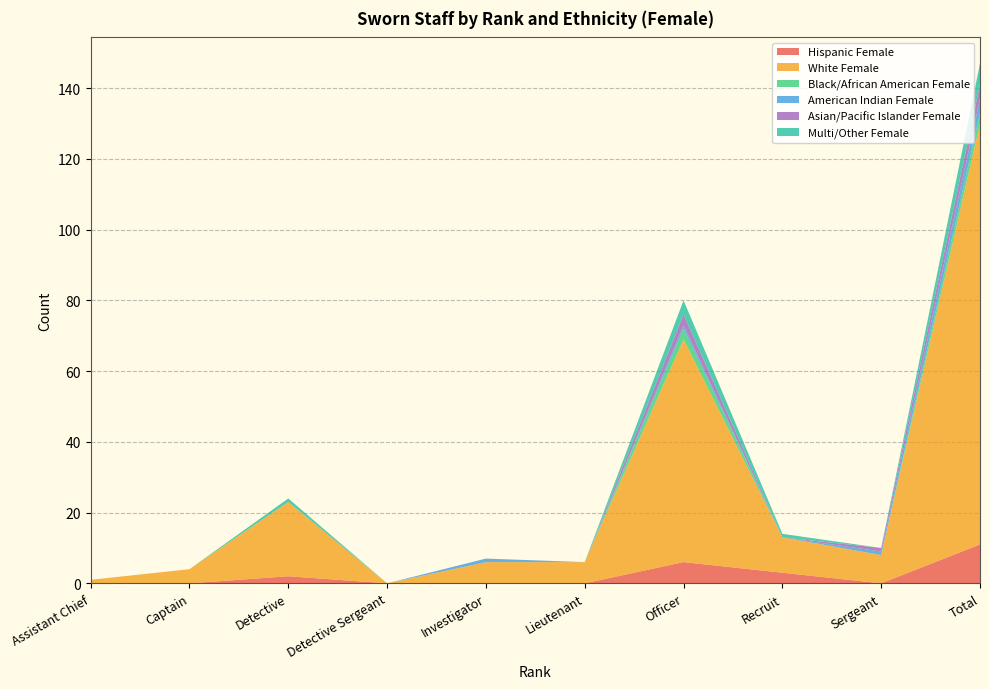

Reading left to right, list all the values displayed in this chart.

Hispanic Female: 0	0	2	0	0	0	6	3	0	11
White Female: 1	4	21	0	6	6	63	10	8	119
Black/African American Female: 0	0	0	0	0	0	3	0	0	3
American Indian Female: 0	0	0	0	1	0	1	0	1	4
Asian/Pacific Islander Female: 0	0	0	0	0	0	3	0	1	4
Multi/Other Female: 0	0	1	0	0	0	4	1	0	6